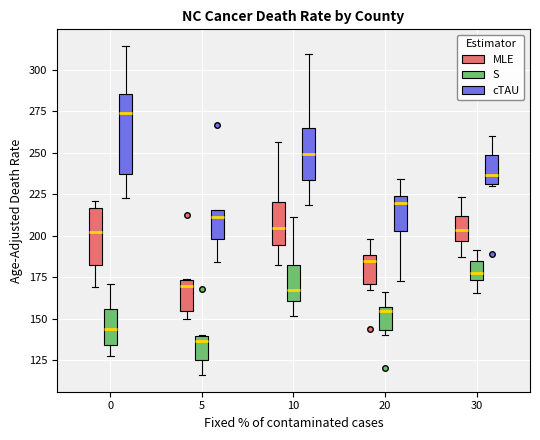

Reading left to right, read every box against the y-axis: the position of its median line, the range the box covers, and the ends of its whiskers. The values are not printed on the chart, so give them approximately, as read against the axis.

0 (MLE): median 200, box 180 to 215, whiskers 170 to 220
0 (S): median 145, box 135 to 155, whiskers 130 to 170
0 (cTAU): median 275, box 235 to 285, whiskers 225 to 315
5 (MLE): median 170, box 155 to 175, whiskers 150 to 175
5 (S): median 135, box 125 to 140, whiskers 115 to 140
5 (cTAU): median 210, box 200 to 215, whiskers 185 to 215
10 (MLE): median 205, box 195 to 220, whiskers 185 to 255
10 (S): median 170, box 160 to 180, whiskers 150 to 210
10 (cTAU): median 250, box 235 to 265, whiskers 220 to 310
20 (MLE): median 185, box 170 to 190, whiskers 165 to 200
20 (S): median 155 (just below the box's upper edge), box 145 to 155, whiskers 140 to 165
20 (cTAU): median 220, box 205 to 225, whiskers 175 to 235
30 (MLE): median 205, box 195 to 210, whiskers 190 to 225
30 (S): median 180, box 175 to 185, whiskers 165 to 190
30 (cTAU): median 235, box 230 to 250, whiskers 230 to 260